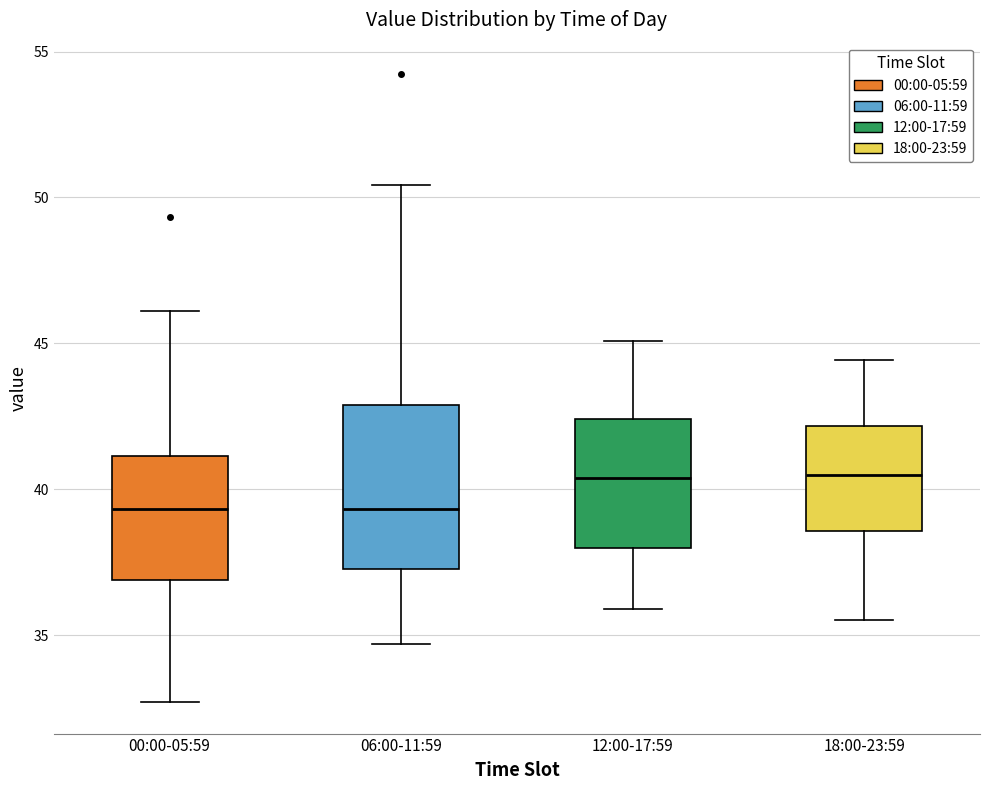

Where does the lower whisker of the box for 00:00-05:59 end on the y-axis? The values are not printed on the chart, so give them approximately, as read against the axis.

32.5